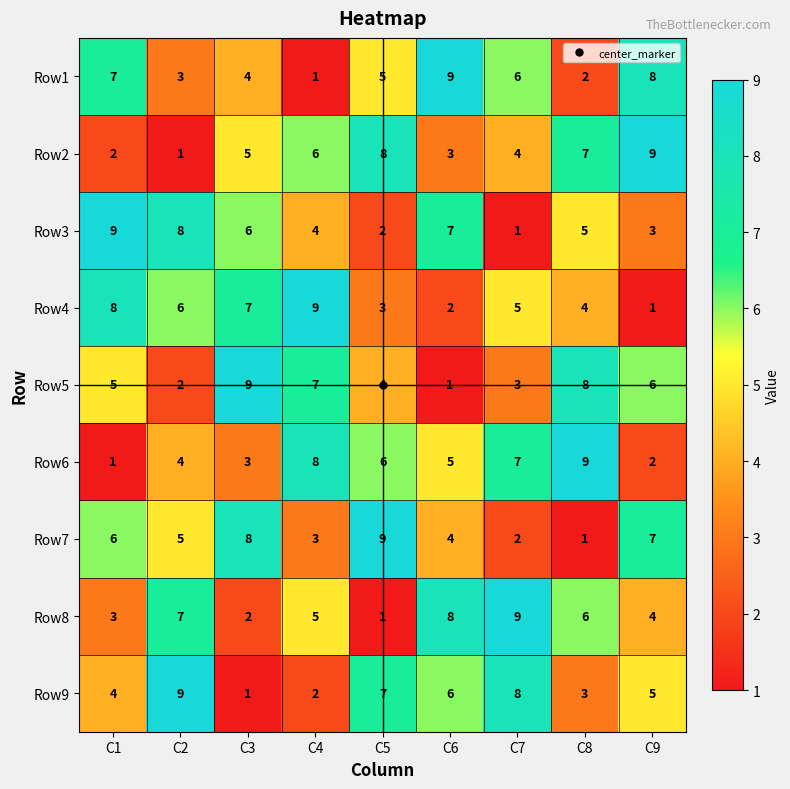

Is the value of Row4 at C4 greater than the value of Row5 at C7?

Yes